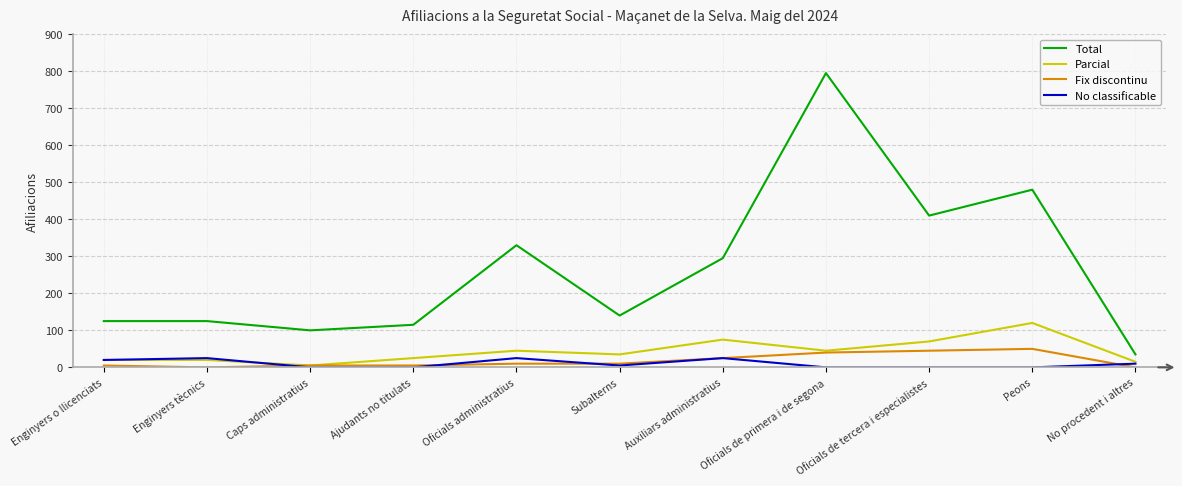

True or false: Total and Parcial cross at least once.

False